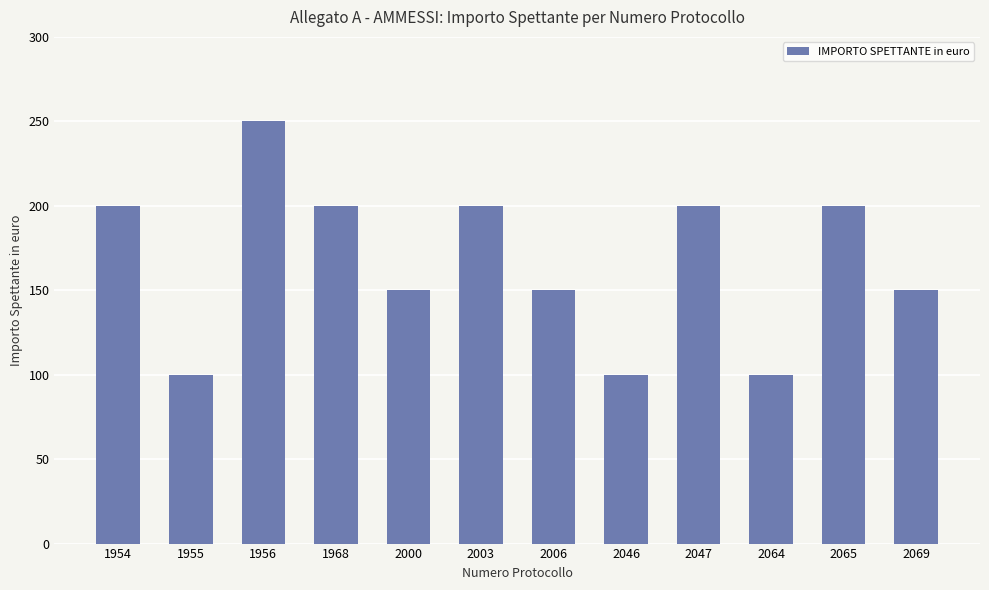

The value at 1954 is 320. True or false?

False